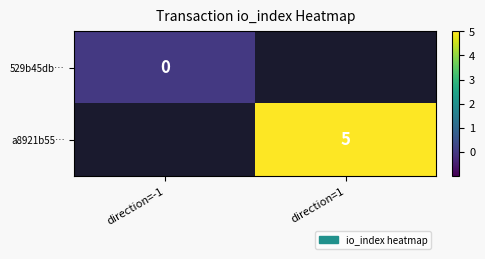

Is the value of a8921b55… at direction=1 greater than the value of 529b45db… at direction=-1?

Yes